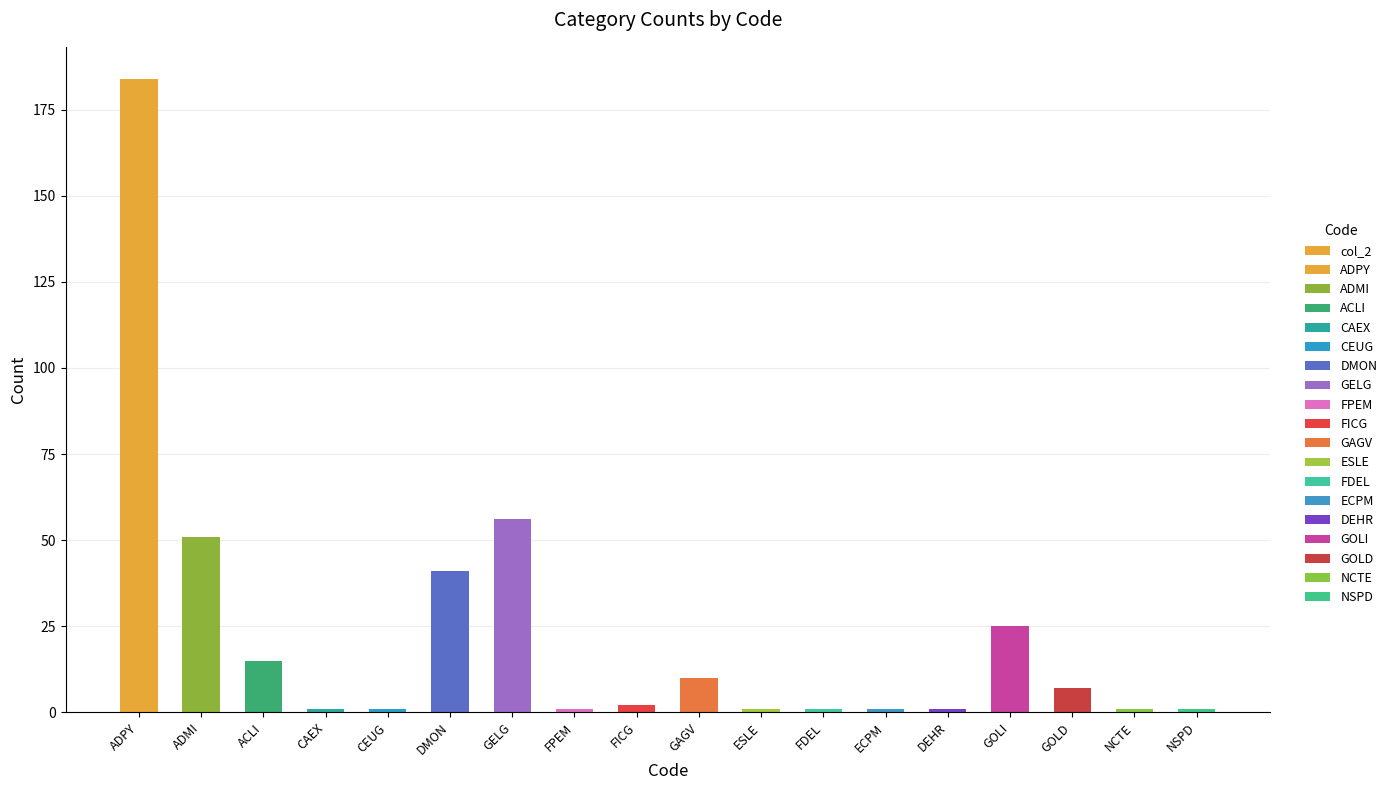

List the labels in order of value, largest first.

ADPY, GELG, ADMI, DMON, GOLI, ACLI, GAGV, GOLD, FICG, CAEX, CEUG, FPEM, ESLE, FDEL, ECPM, DEHR, NCTE, NSPD